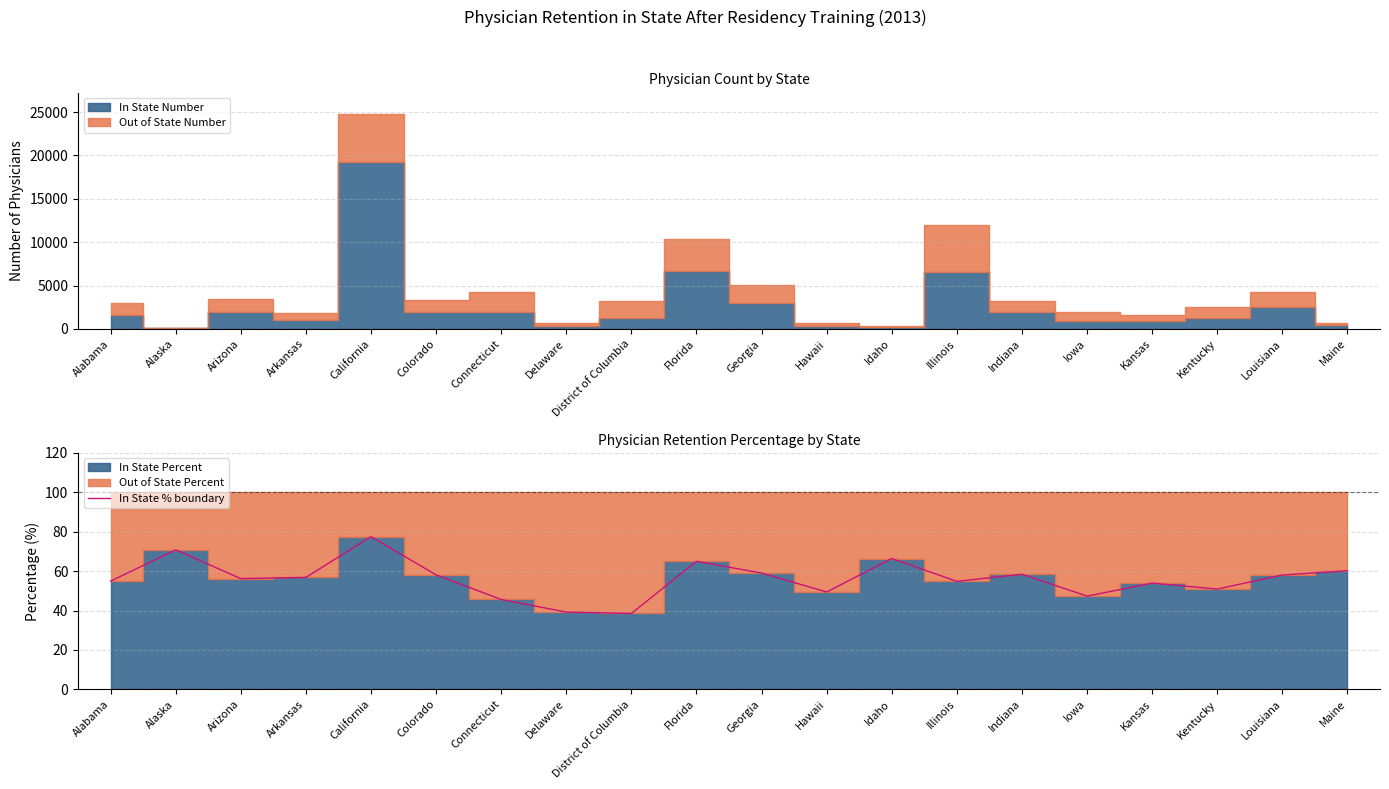

Rank the categories by value from lowest to highest.

District of Columbia, Delaware, Connecticut, Iowa, Hawaii, Kentucky, Kansas, Illinois, Alabama, Arizona, Arkansas, Louisiana, Colorado, Indiana, Georgia, Maine, Florida, Idaho, Alaska, California